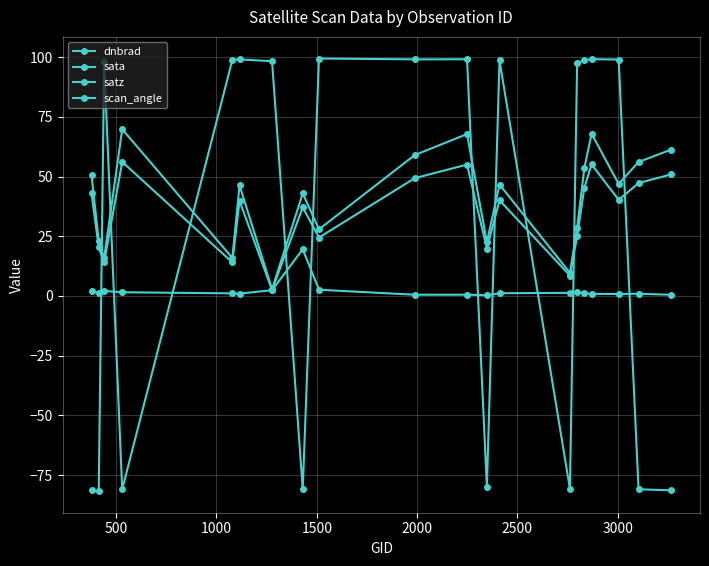

How many data points does each series have?

20